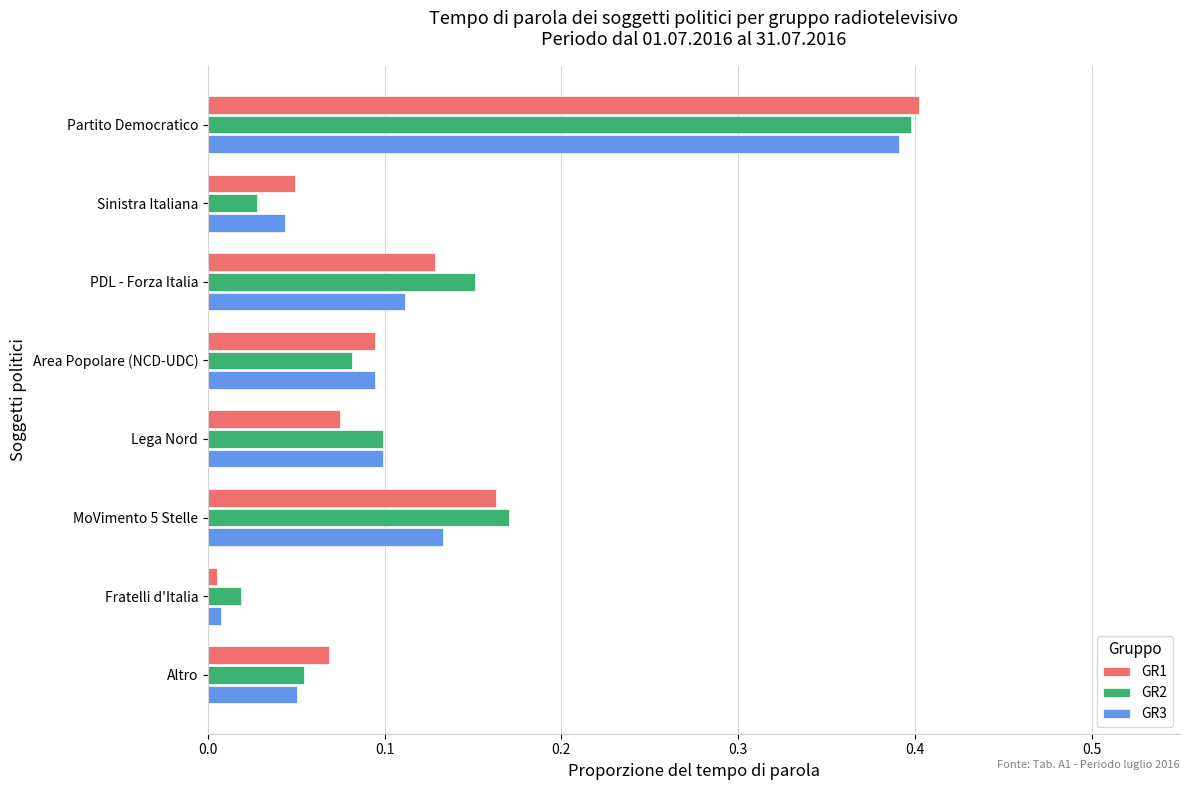

Which series changed the most between Lega Nord and Altro?

GR3